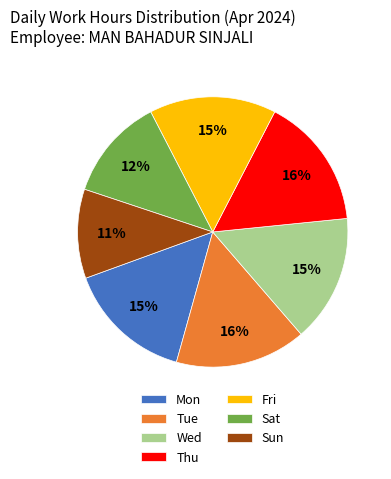

True or false: Sat accounts for 26% of the total.

False